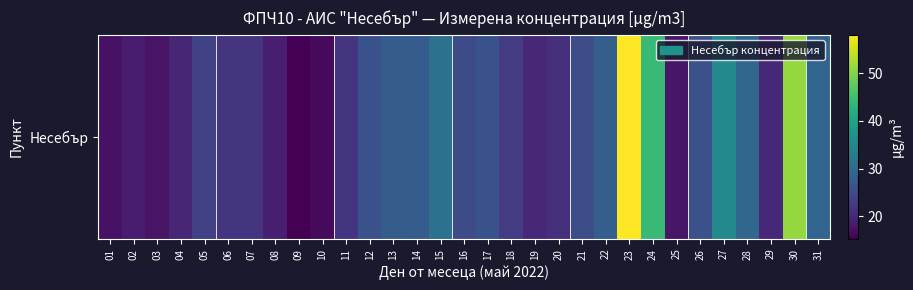

How many distinct data groups are displayed?

1